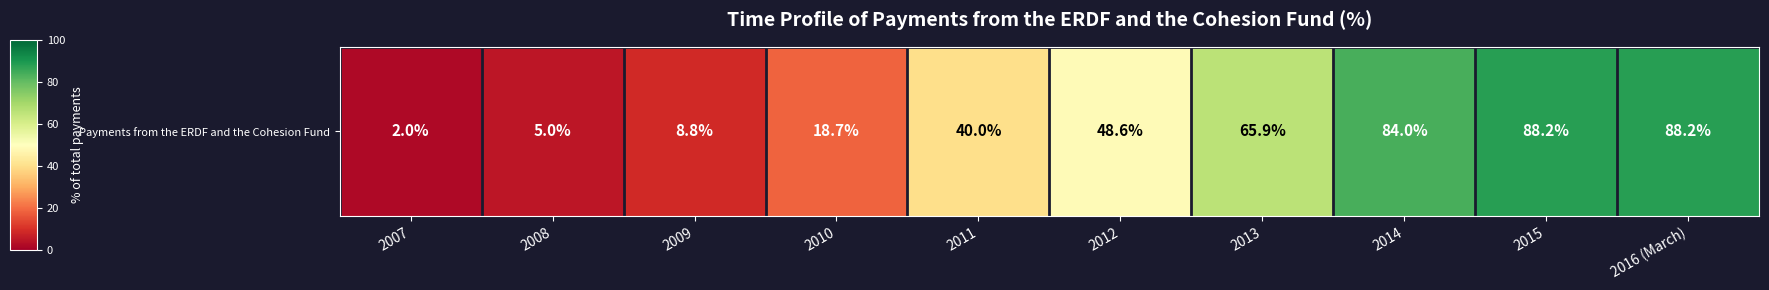

Which category has the lowest value across all series?

2007